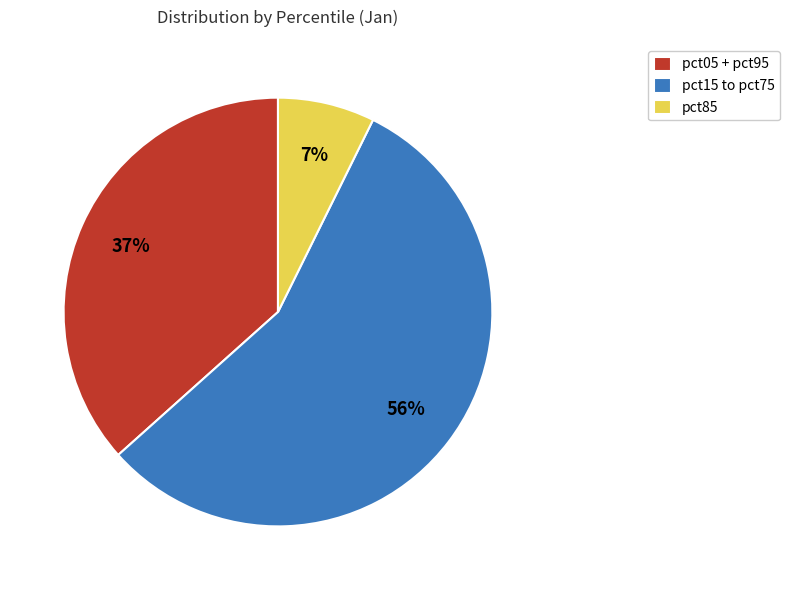

The pct05 + pct95 slice represents 27% of the pie. True or false?

False